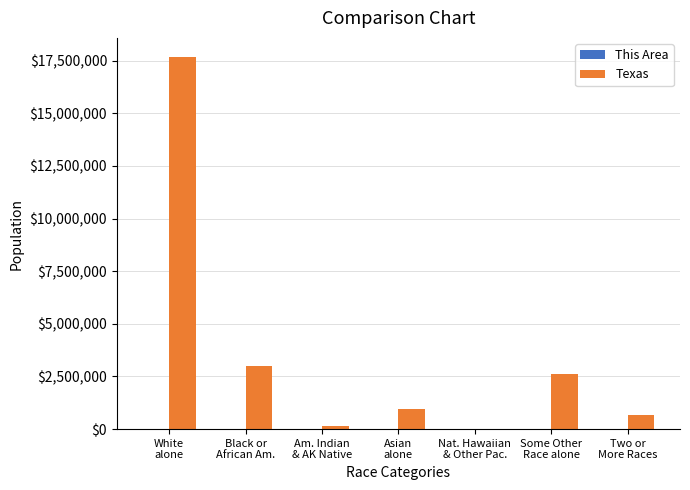

Between White
alone and Black or
African Am., which series saw the biggest shift?

Texas